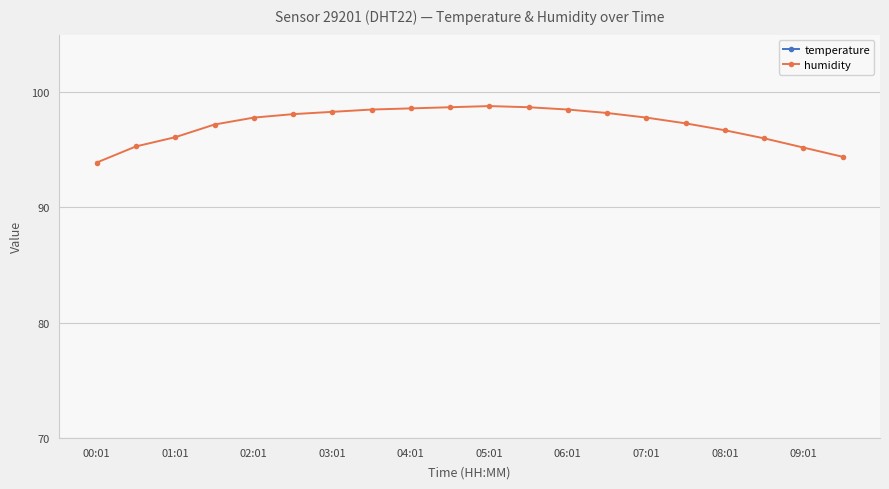

Which series has the largest total across all categories?

humidity